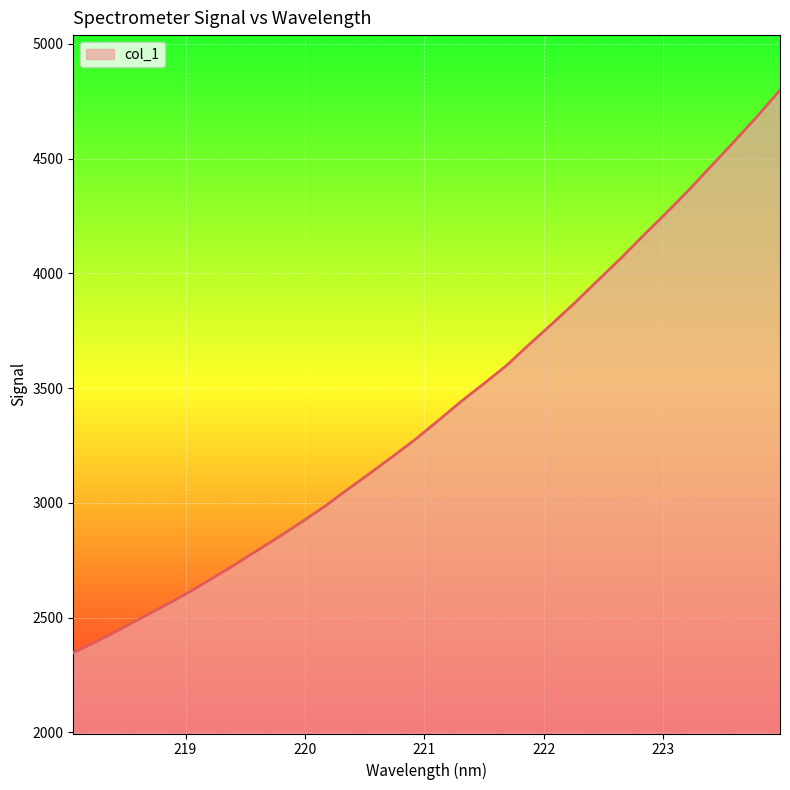

What is the smallest value displayed?

2346.9